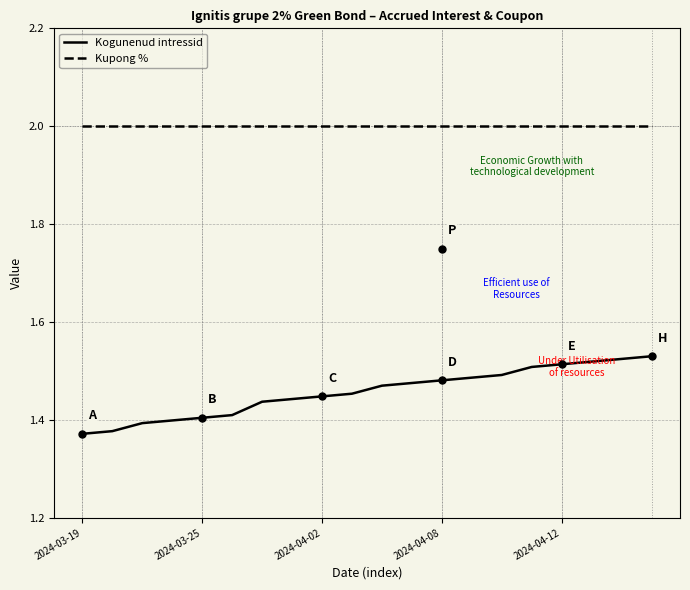

How many lines are shown in the chart?

2